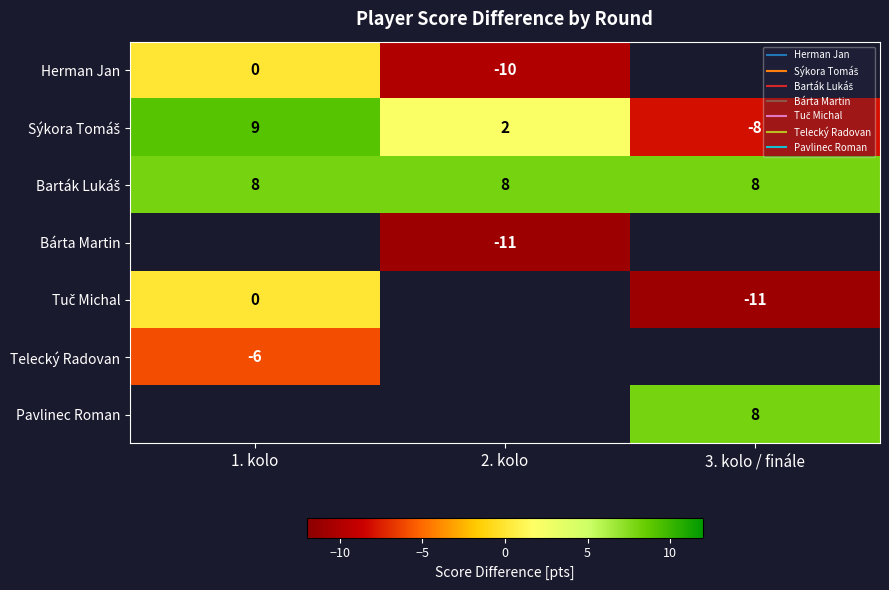

Which series has the largest range (max minus min)?

Sýkora Tomáš